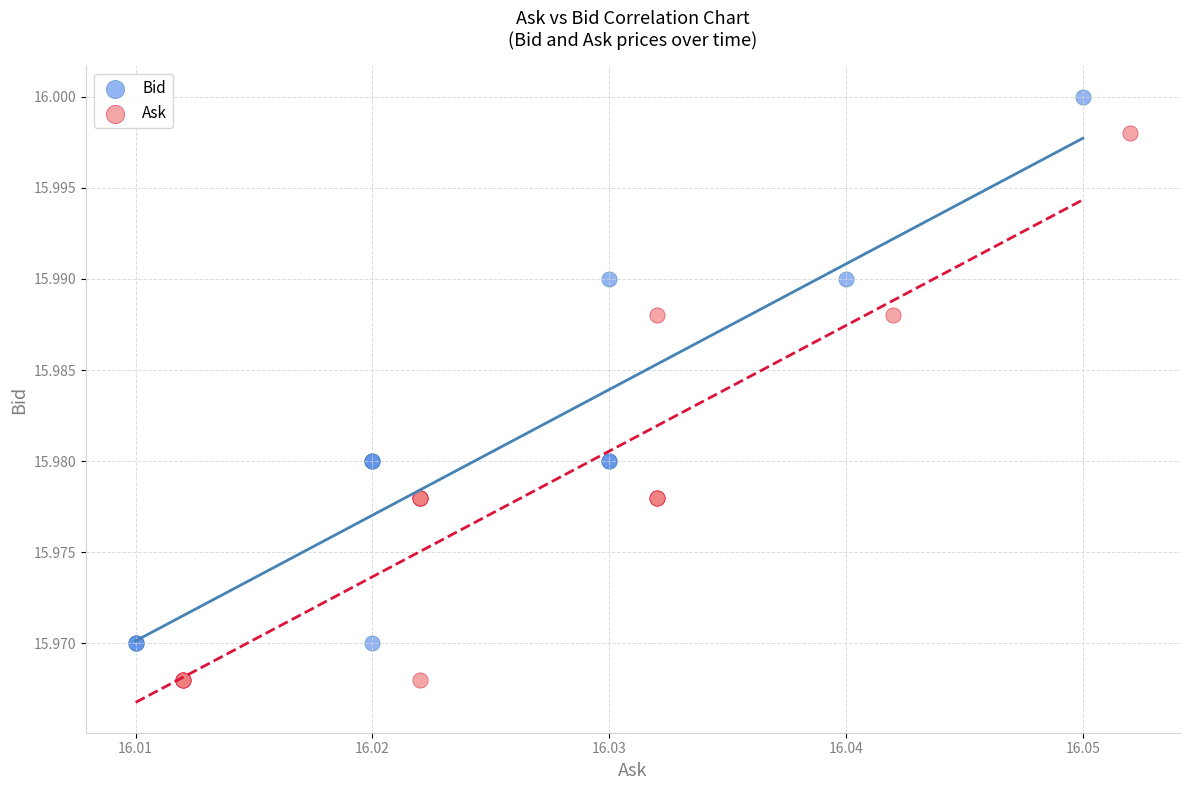

Which series reaches the minimum Y coordinate?

Ask